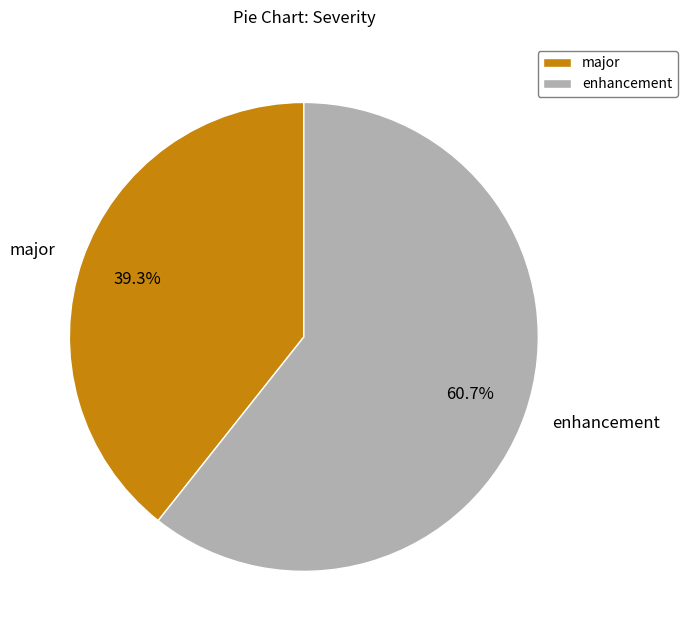

Do enhancement and major together represent more than half of the pie?

Yes